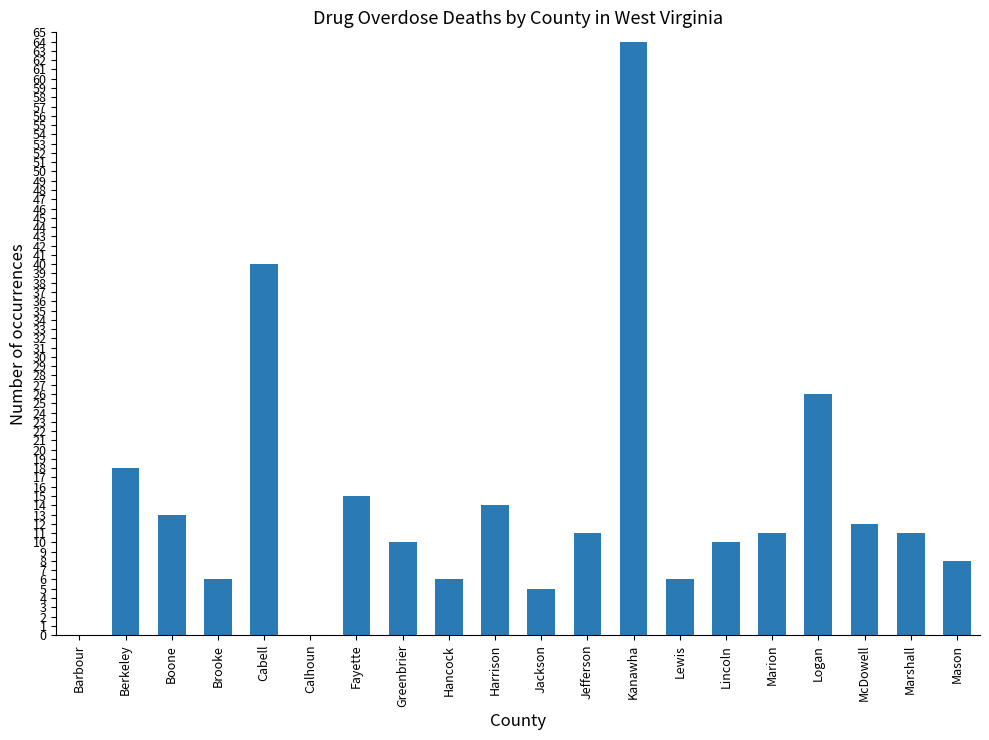

The chart shows a value of 14 at Harrison. True or false?

True